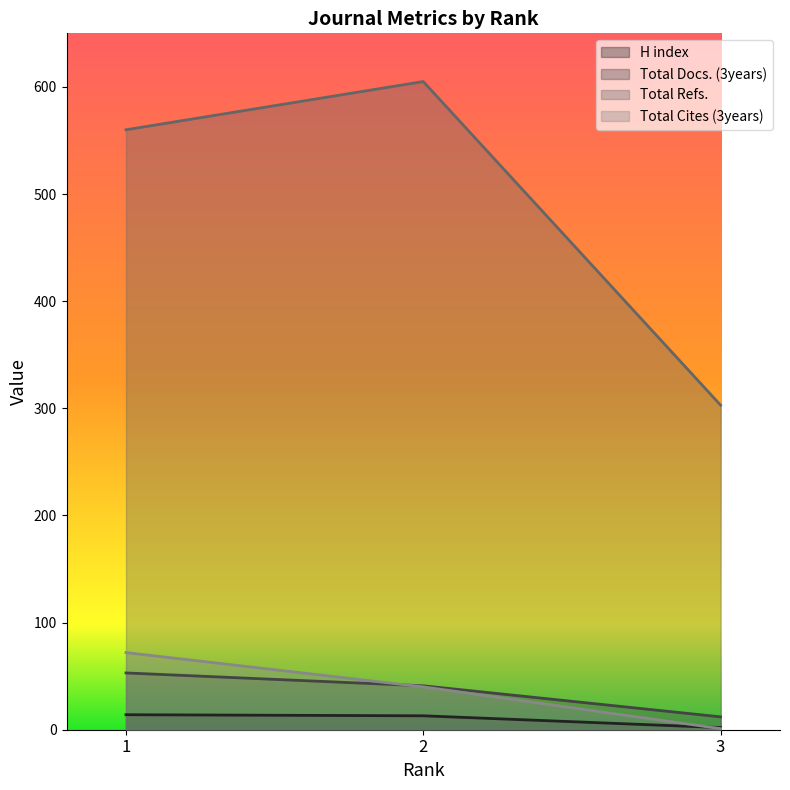

What are all the series names shown in the legend?

H index, Total Docs. (3years), Total Refs., Total Cites (3years)